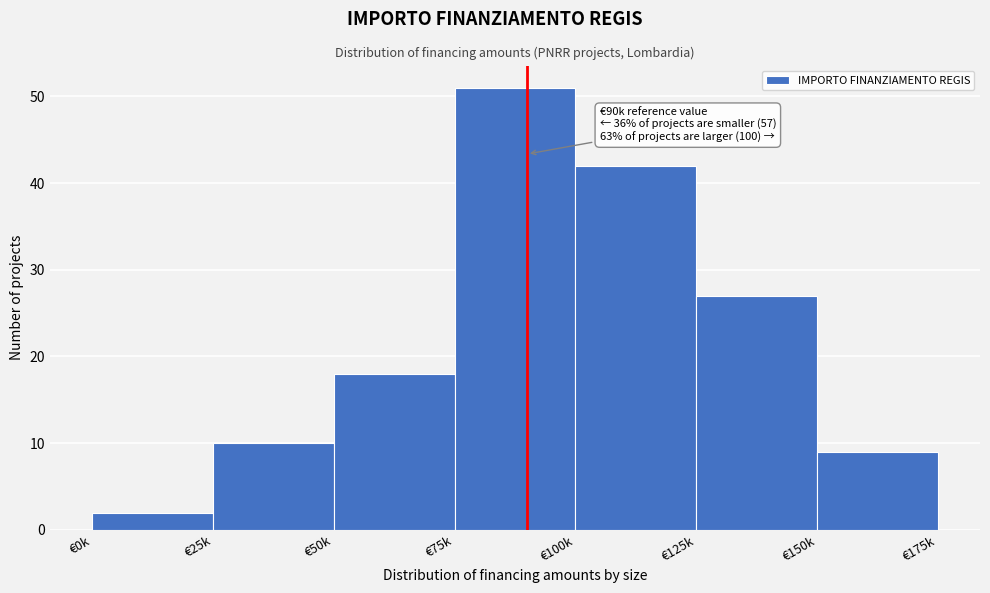

Reading right to left, transcribe all the data shown in this chart.

€150k=9	€125k=27	€100k=42	€75k=51	€50k=18	€25k=10	€0k=2